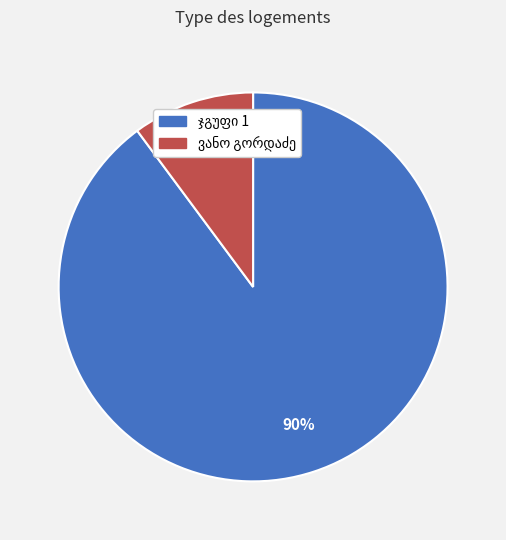

Is there any slice that represents more than half of the pie?

Yes